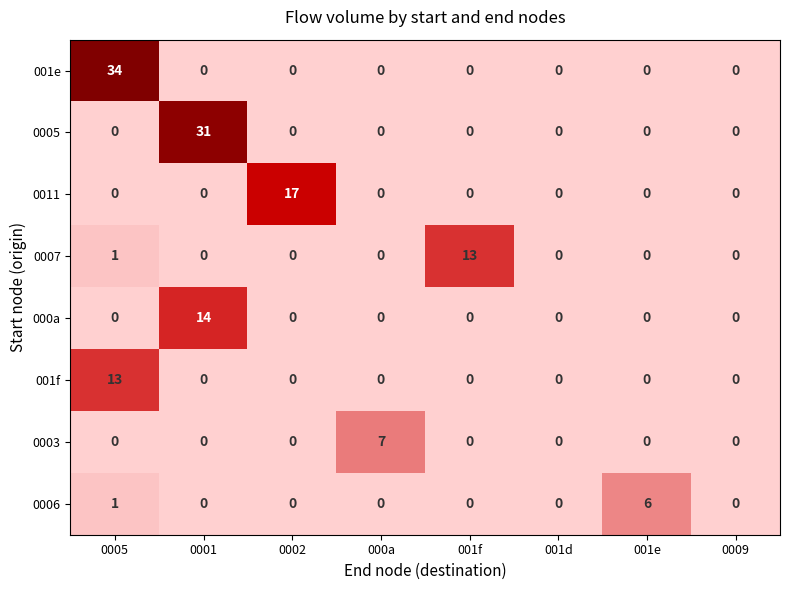

Count the 0003 values in the range 0 to 1.

7